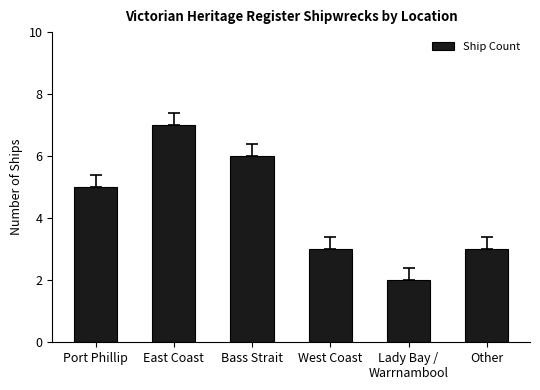

Which label corresponds to the largest value in the chart?

East Coast